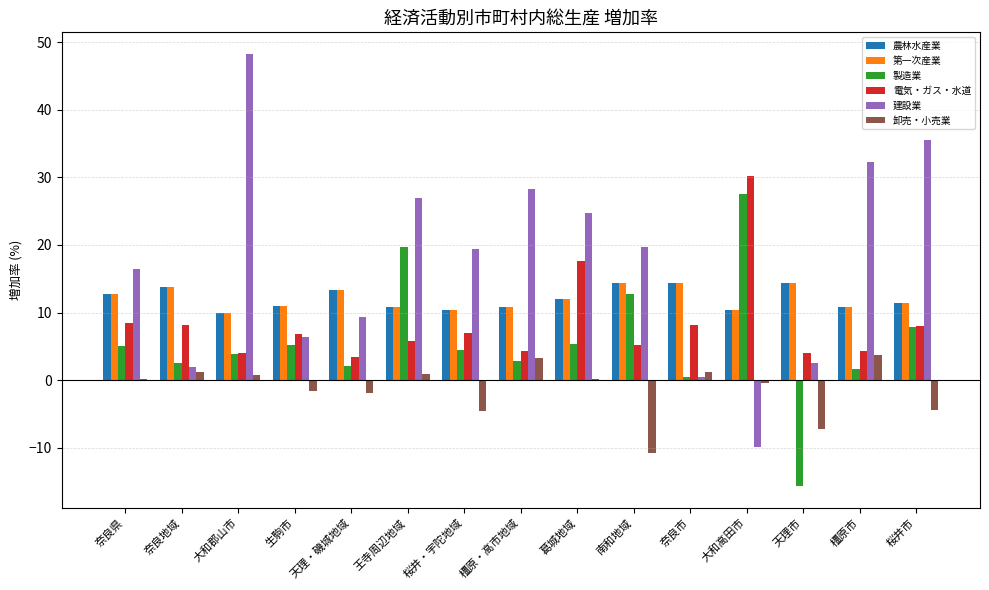

The 建設業 series shows 28.1 at 大和郡山市. True or false?

False